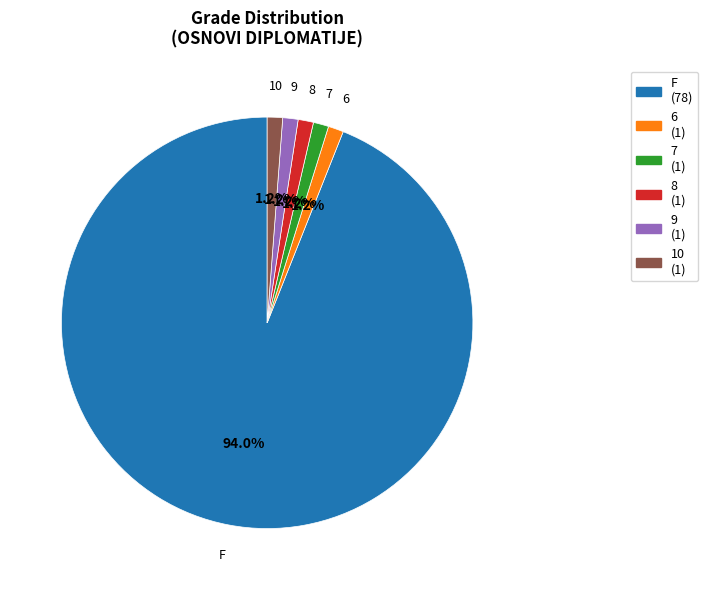

To the nearest percent, what percentage of the pie is 10?

1%